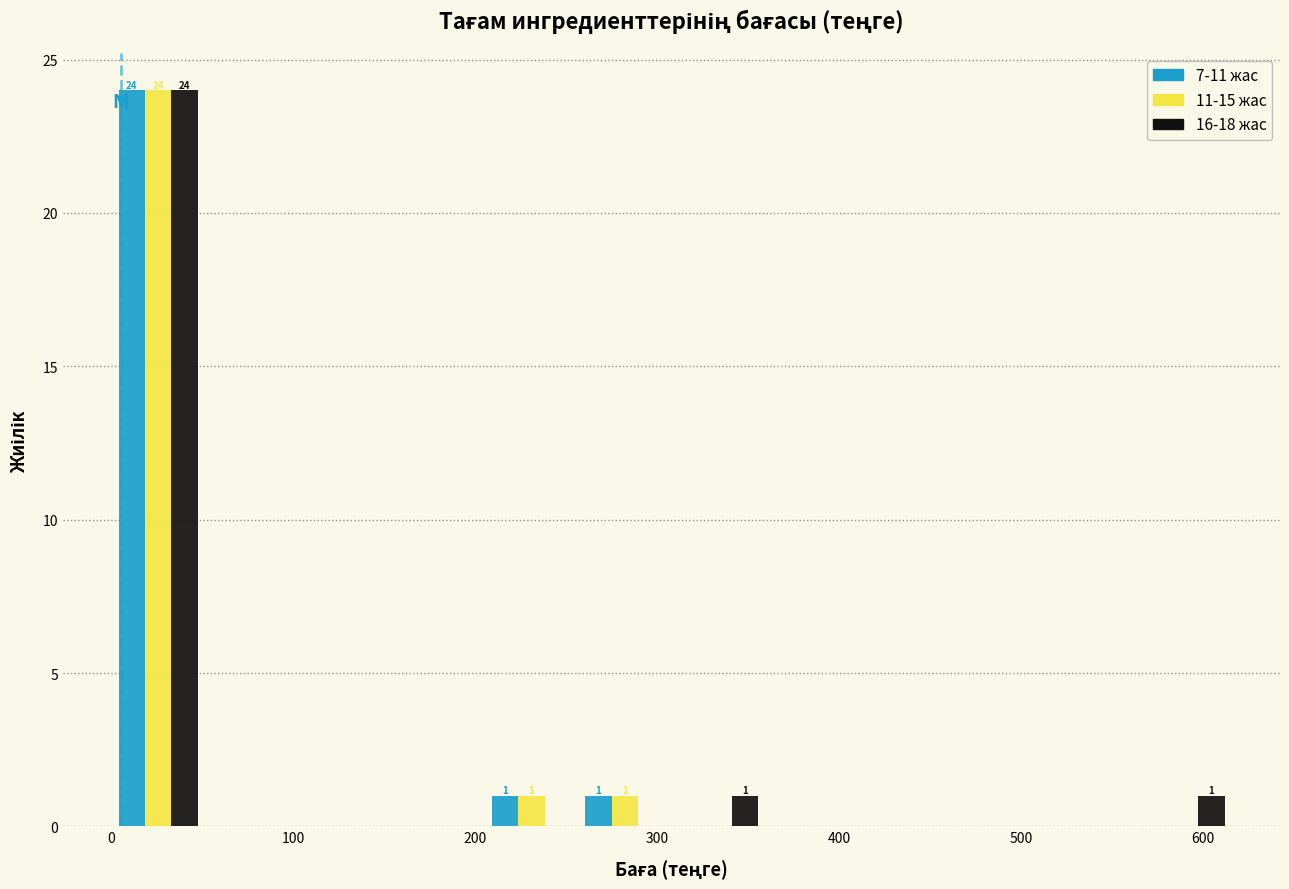

In the 16-18 жас series, which range on the x-axis has the tallest bar?

0 to 50